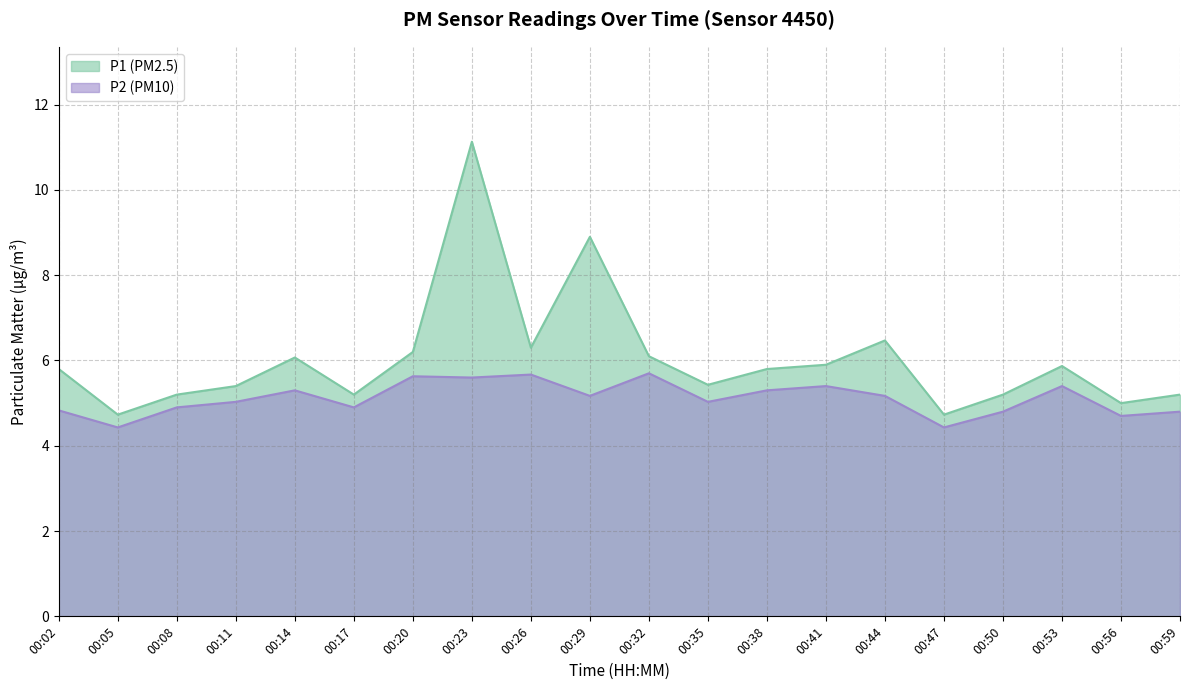

What is the average value of the P1 series?

6.0